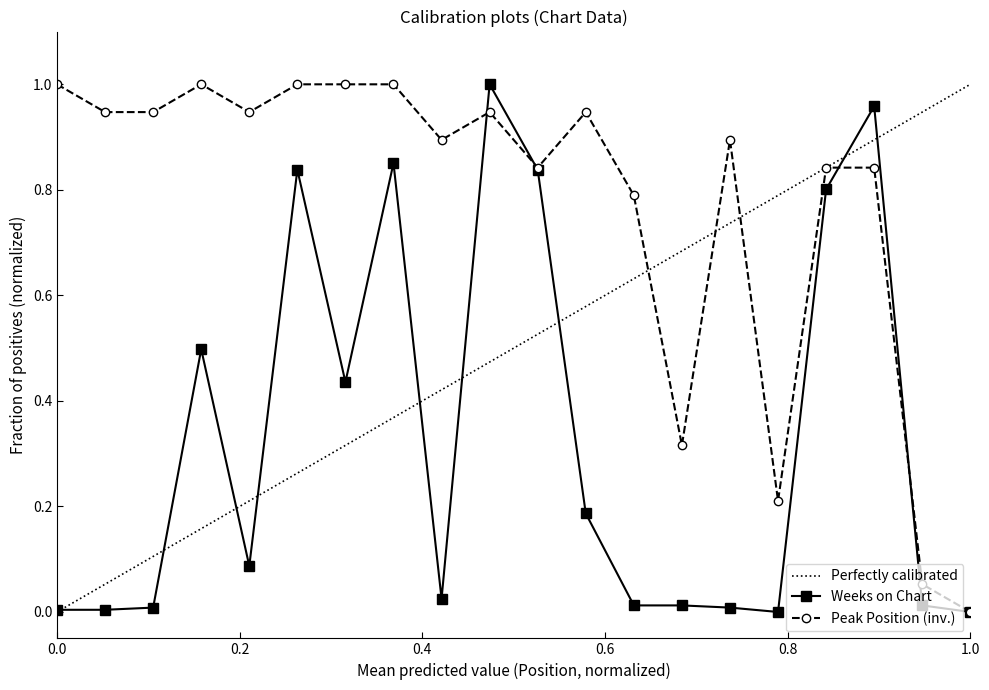

True or false: Weeks on Chart has a value of 0.0 at 0.0.

True